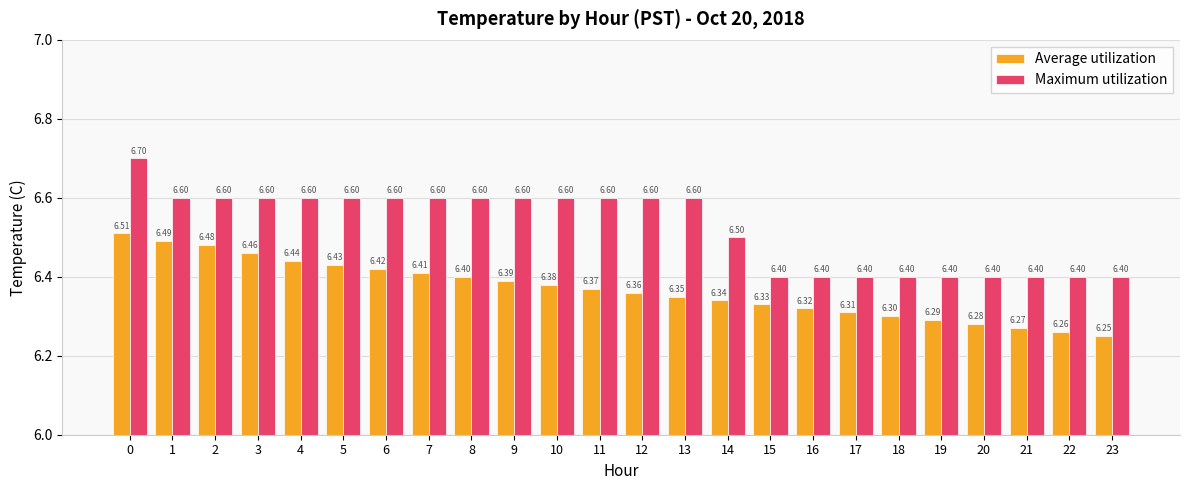

How many Maximum utilization values are between 6 and 7?

24